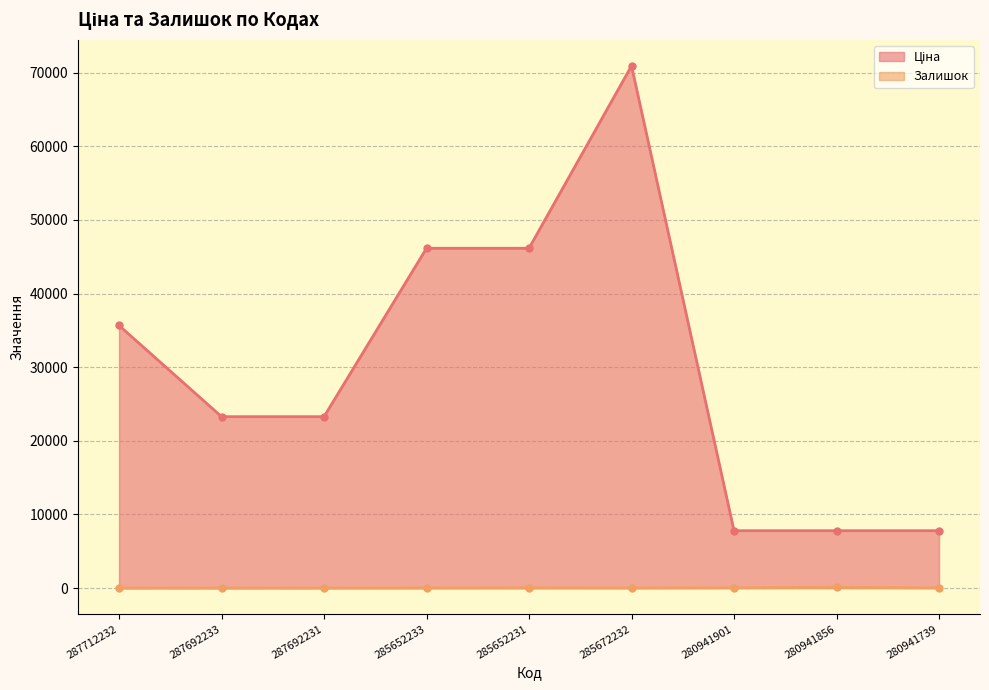

What is the sum of the Залишок values at 285652231 and 287712232?

23.0